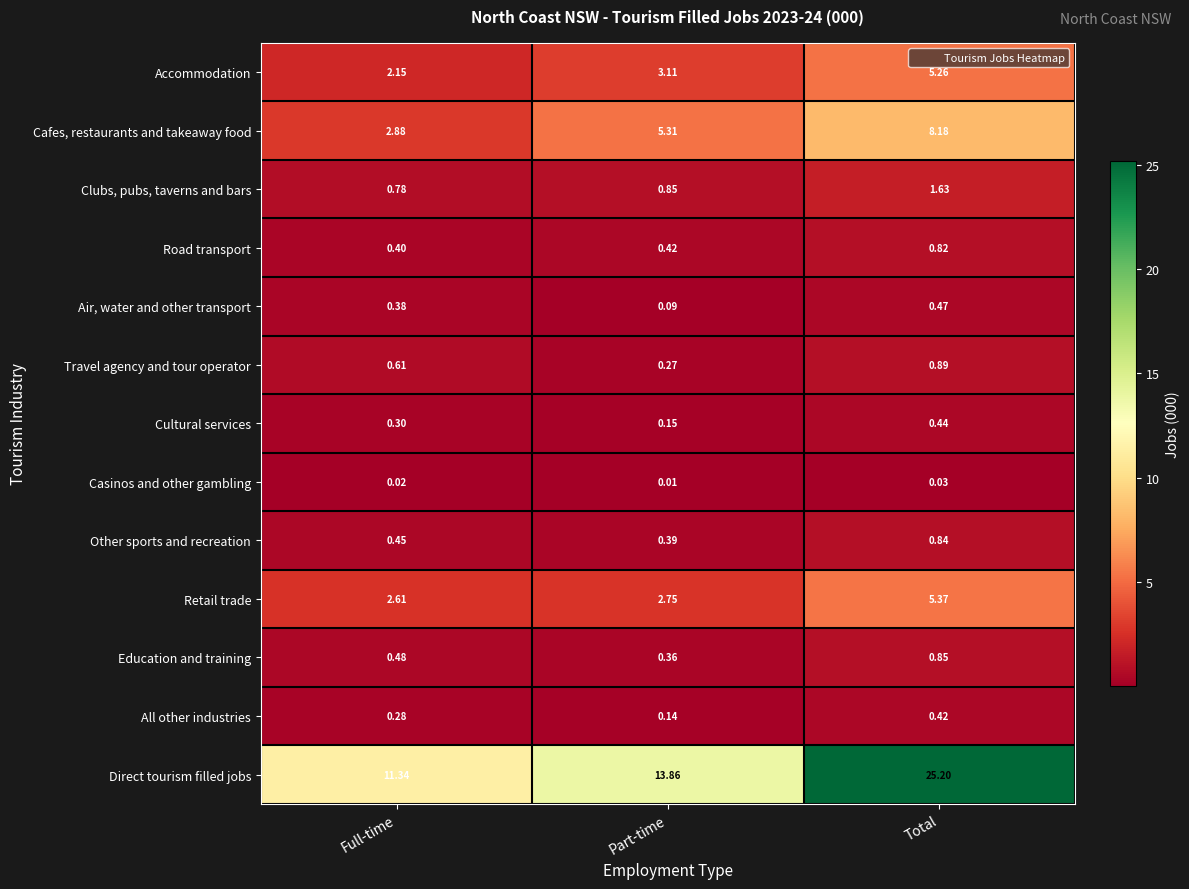

What is the total value across all series at Total?

50.4